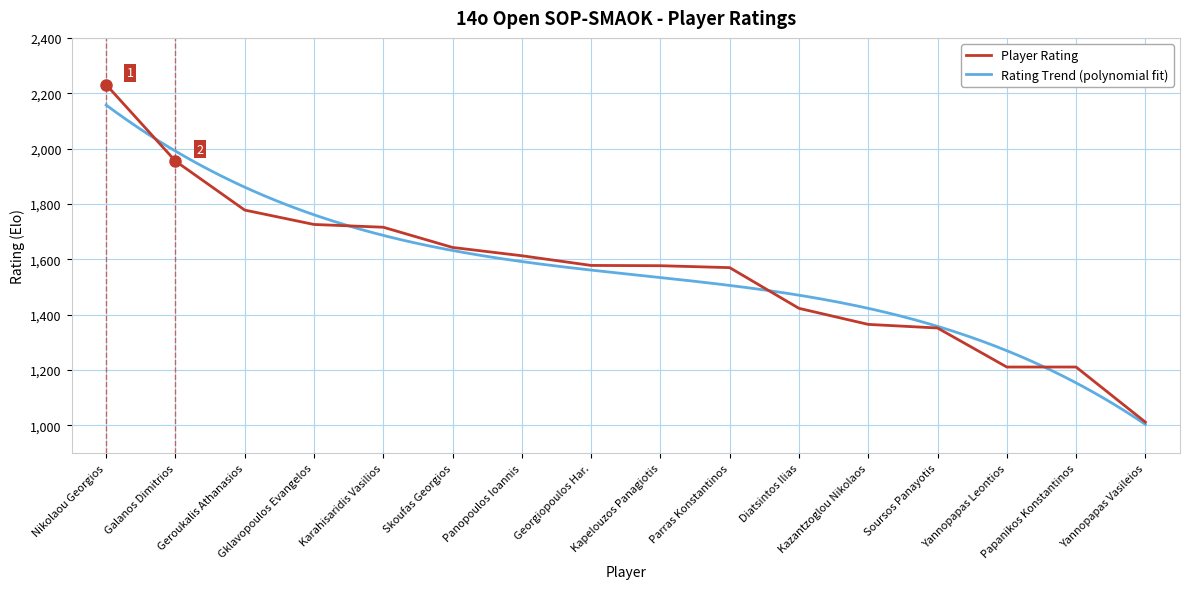

Between Yannopapas Vasileios and Georgiopoulos Har., which is larger?

Georgiopoulos Har.